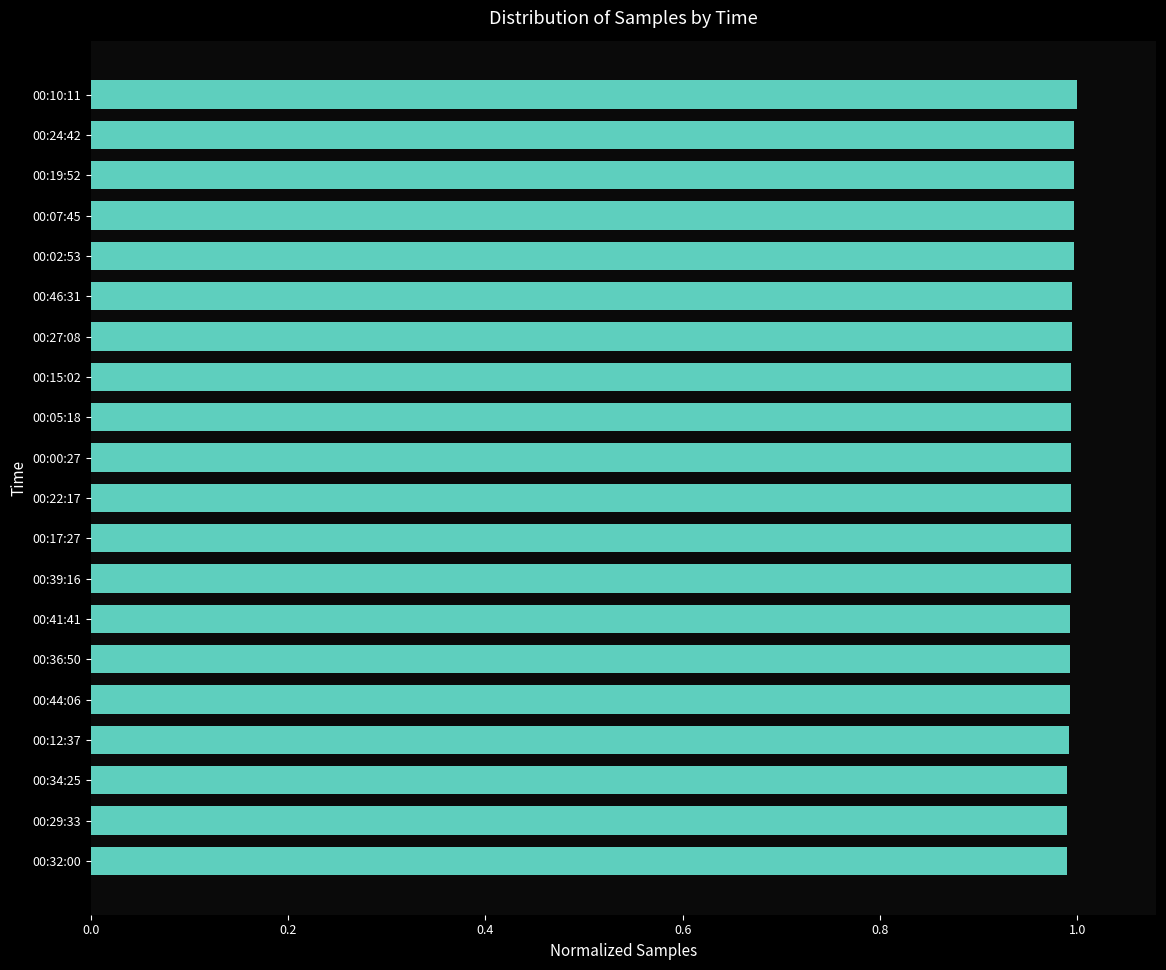

What is the label of the 10th bar from the top?

00:00:27